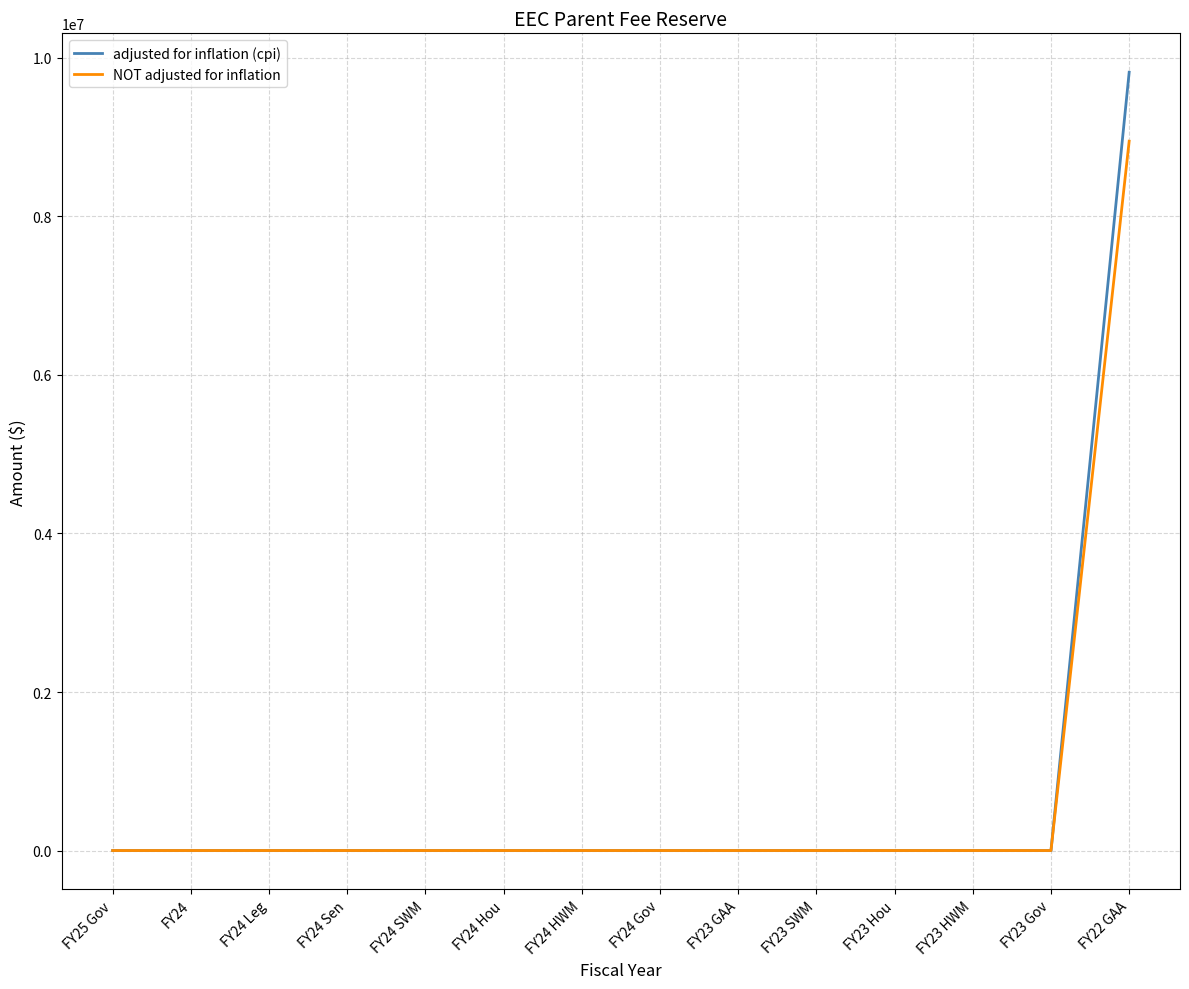

Rank the series by their maximum value, from highest to lowest.

adjusted for inflation (cpi), NOT adjusted for inflation